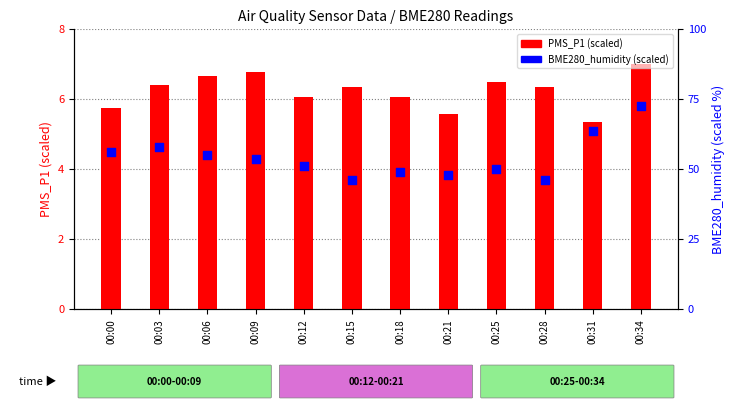

Which series has the widest spread of Y values?

BME280_humidity